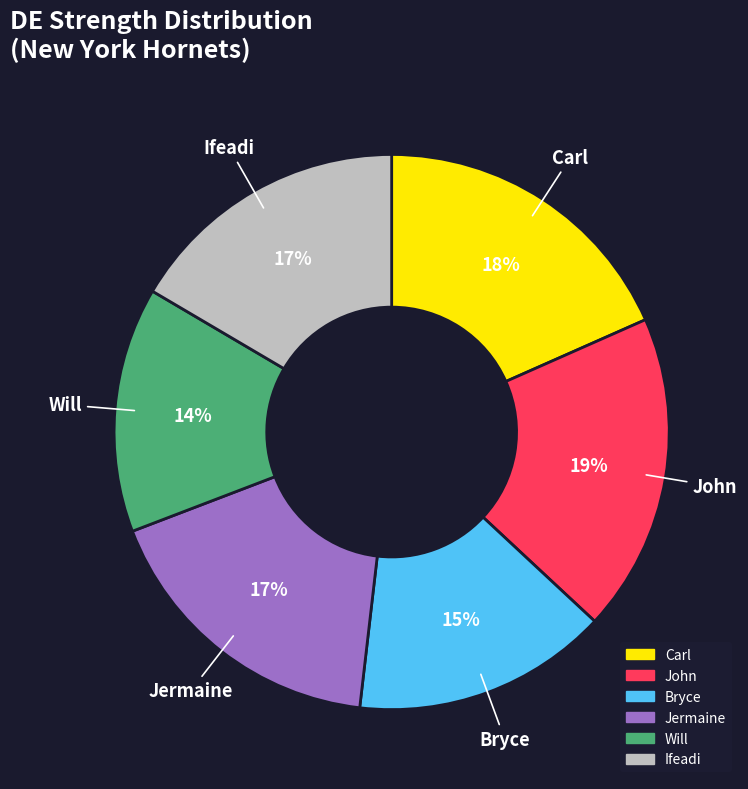

Does any single category account for the majority?

No